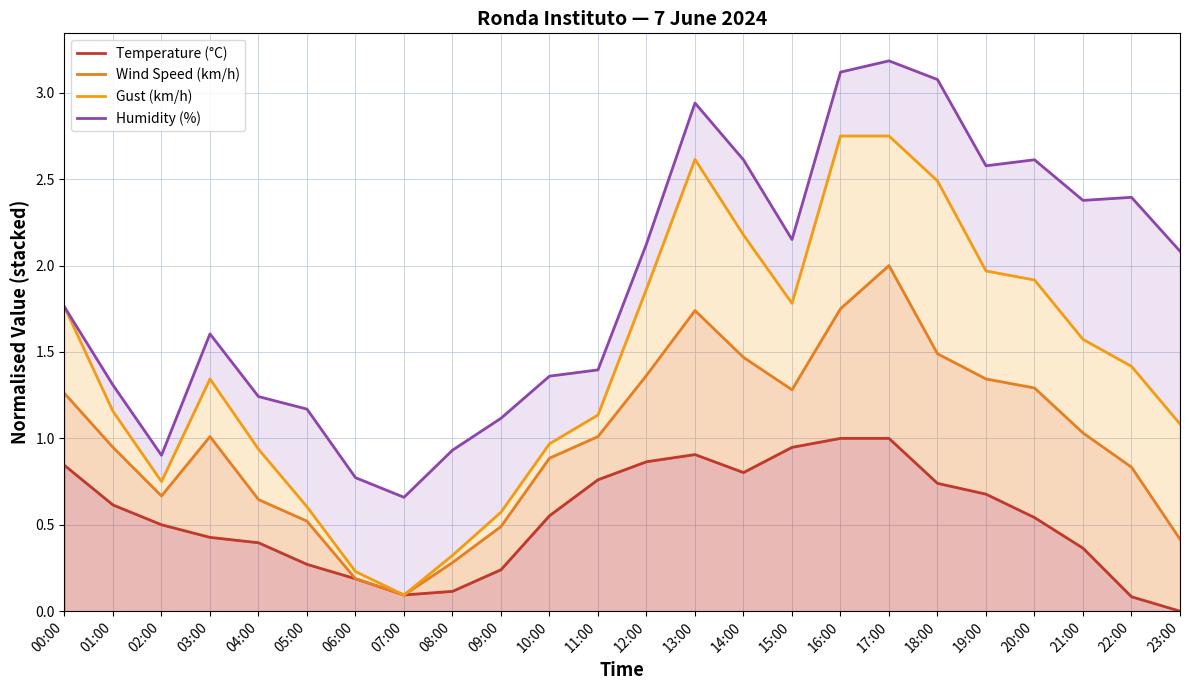

At which label does Wind Speed (km/h) reach its peak?

17:00